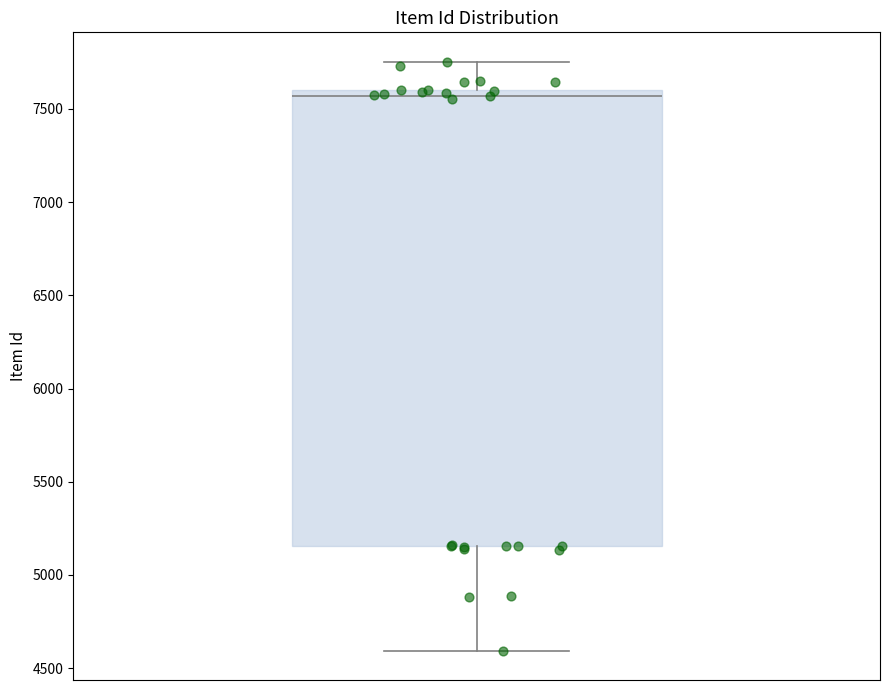

Transcribe this box plot: give where the median line is, the range the box spans, and where the two whiskers end, as read against the y-axis. The values are not printed on the chart, so give them approximately, as read against the axis.

median 7550, box 5150 to 7600, whiskers 4600 to 7750